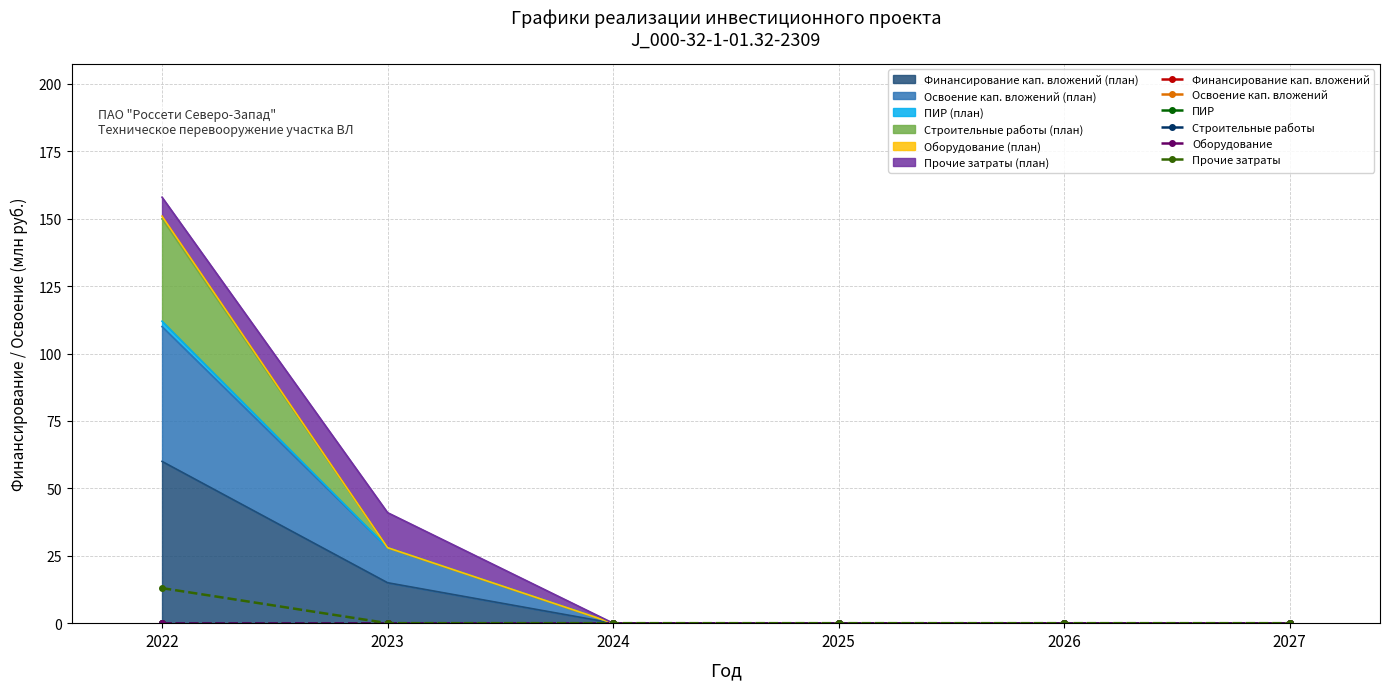

At 2022, list the series in order from largest to smallest.

Прочие затраты, Финансирование кап. вложений, Освоение кап. вложений, ПИР, Строительные работы, Оборудование